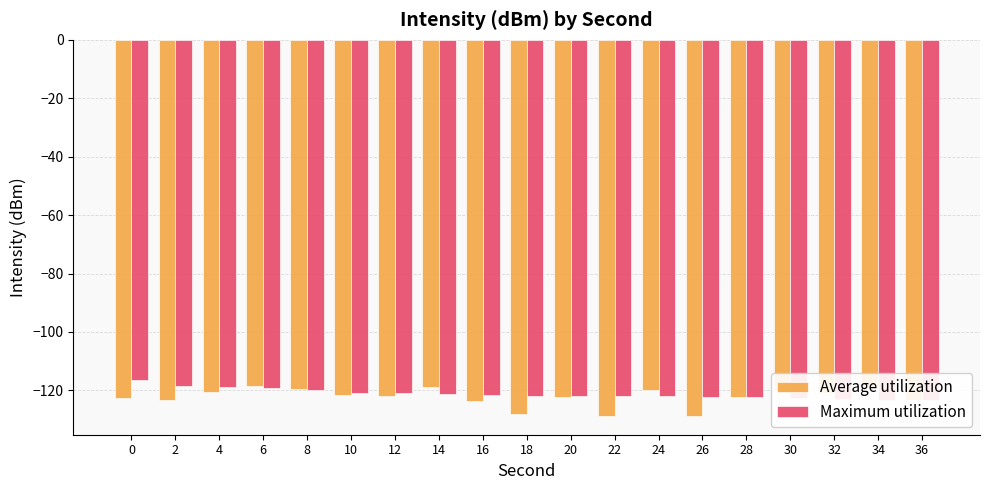

Which category has the lowest value in the Average utilization series?

22